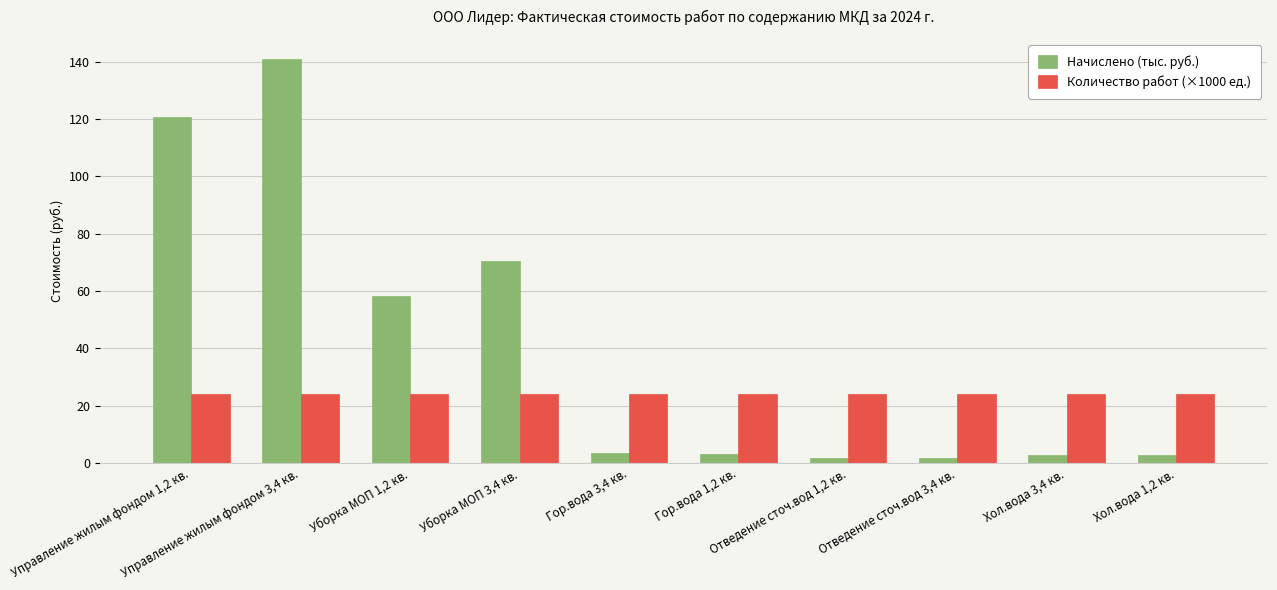

Which series has the largest range (max minus min)?

Начислено (тыс. руб.)